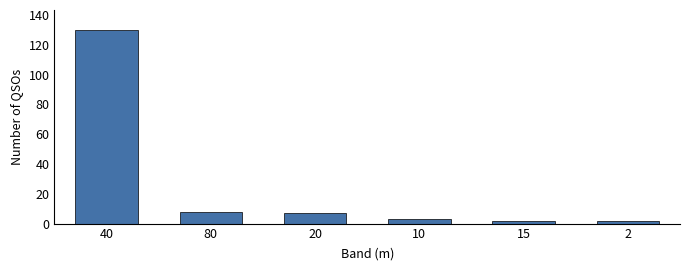

Reading left to right, extract all data points from this chart.

40=130	80=8	20=7	10=3	15=2	2=2